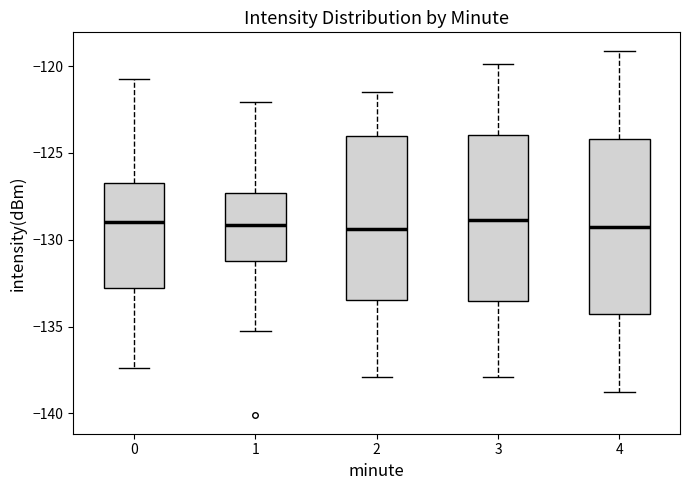

Where is the upper edge of the box at x = 4 on the y-axis? The values are not printed on the chart, so give them approximately, as read against the axis.

-124.0